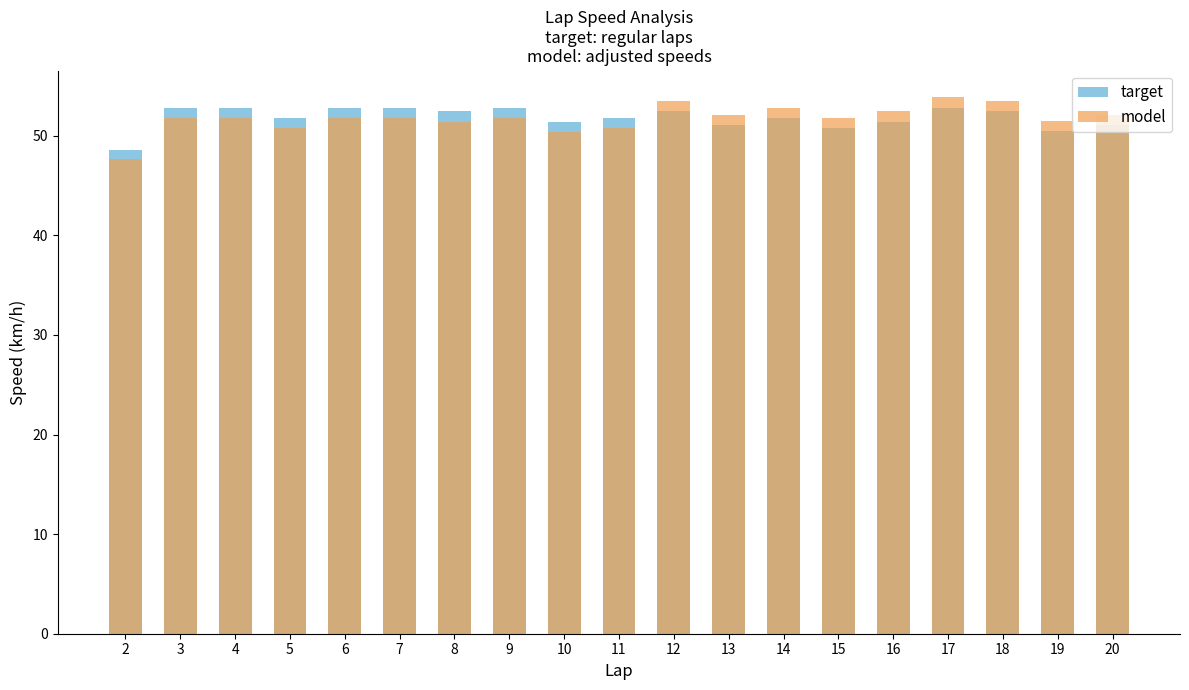

How many series are shown in this chart?

2